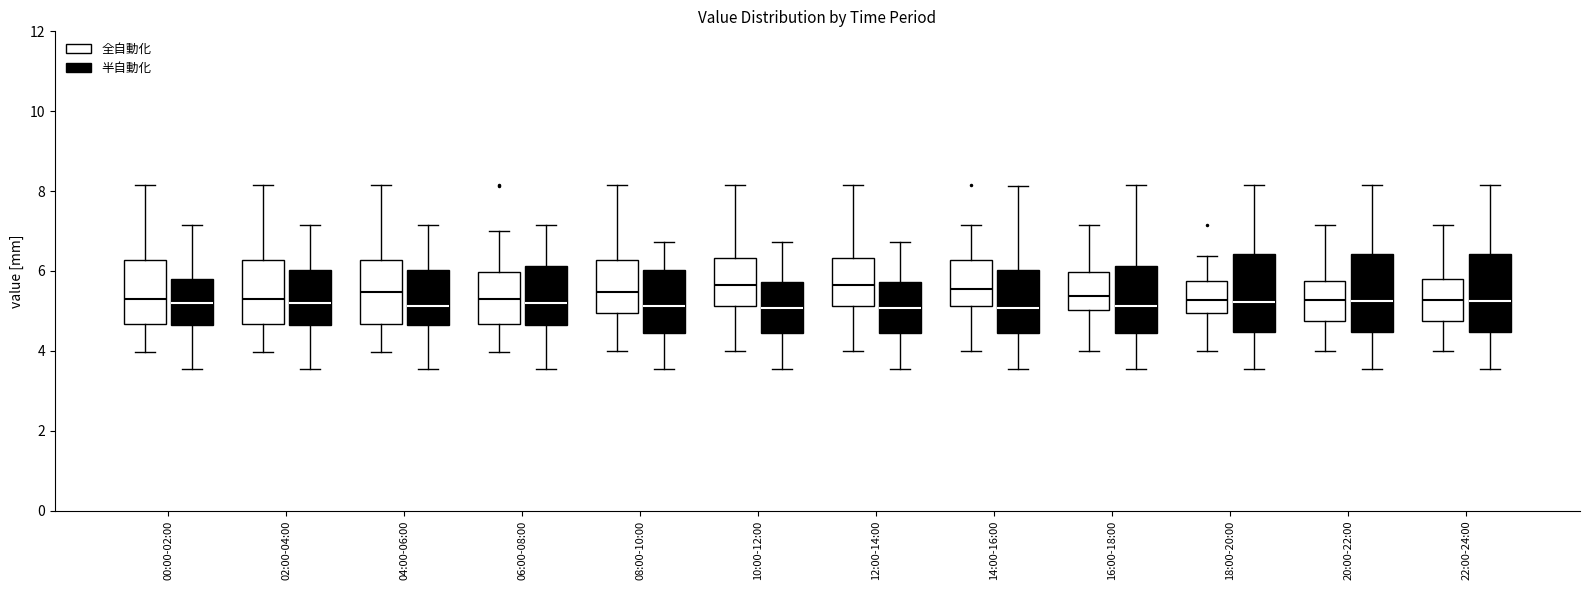

Reading left to right, read every box against the y-axis: the position of its median line, the range the box covers, and the ends of its whiskers. The values are not printed on the chart, so give them approximately, as read against the axis.

00:00-02:00 (全自動化): median 5.4, box 4.6 to 6.2, whiskers 4.0 to 8.2
00:00-02:00 (半自動化): median 5.2, box 4.6 to 5.8, whiskers 3.6 to 7.2
02:00-04:00 (全自動化): median 5.4, box 4.6 to 6.2, whiskers 4.0 to 8.2
02:00-04:00 (半自動化): median 5.2, box 4.6 to 6.0, whiskers 3.6 to 7.2
04:00-06:00 (全自動化): median 5.4, box 4.6 to 6.2, whiskers 4.0 to 8.2
04:00-06:00 (半自動化): median 5.2, box 4.6 to 6.0, whiskers 3.6 to 7.2
06:00-08:00 (全自動化): median 5.4, box 4.6 to 6.0, whiskers 4.0 to 7.0
06:00-08:00 (半自動化): median 5.2, box 4.6 to 6.2, whiskers 3.6 to 7.2
08:00-10:00 (全自動化): median 5.4, box 5.0 to 6.2, whiskers 4.0 to 8.2
08:00-10:00 (半自動化): median 5.2, box 4.4 to 6.0, whiskers 3.6 to 6.8
10:00-12:00 (全自動化): median 5.6, box 5.2 to 6.4, whiskers 4.0 to 8.2
10:00-12:00 (半自動化): median 5.0, box 4.4 to 5.8, whiskers 3.6 to 6.8
12:00-14:00 (全自動化): median 5.6, box 5.2 to 6.4, whiskers 4.0 to 8.2
12:00-14:00 (半自動化): median 5.0, box 4.4 to 5.8, whiskers 3.6 to 6.8
14:00-16:00 (全自動化): median 5.6, box 5.2 to 6.2, whiskers 4.0 to 7.2
14:00-16:00 (半自動化): median 5.0, box 4.4 to 6.0, whiskers 3.6 to 8.2
16:00-18:00 (全自動化): median 5.4, box 5.0 to 6.0, whiskers 4.0 to 7.2
16:00-18:00 (半自動化): median 5.2, box 4.4 to 6.2, whiskers 3.6 to 8.2
18:00-20:00 (全自動化): median 5.2, box 5.0 to 5.8, whiskers 4.0 to 6.4
18:00-20:00 (半自動化): median 5.2, box 4.4 to 6.4, whiskers 3.6 to 8.2
20:00-22:00 (全自動化): median 5.2, box 4.8 to 5.8, whiskers 4.0 to 7.2
20:00-22:00 (半自動化): median 5.2, box 4.4 to 6.4, whiskers 3.6 to 8.2
22:00-24:00 (全自動化): median 5.2, box 4.8 to 5.8, whiskers 4.0 to 7.2
22:00-24:00 (半自動化): median 5.2, box 4.4 to 6.4, whiskers 3.6 to 8.2